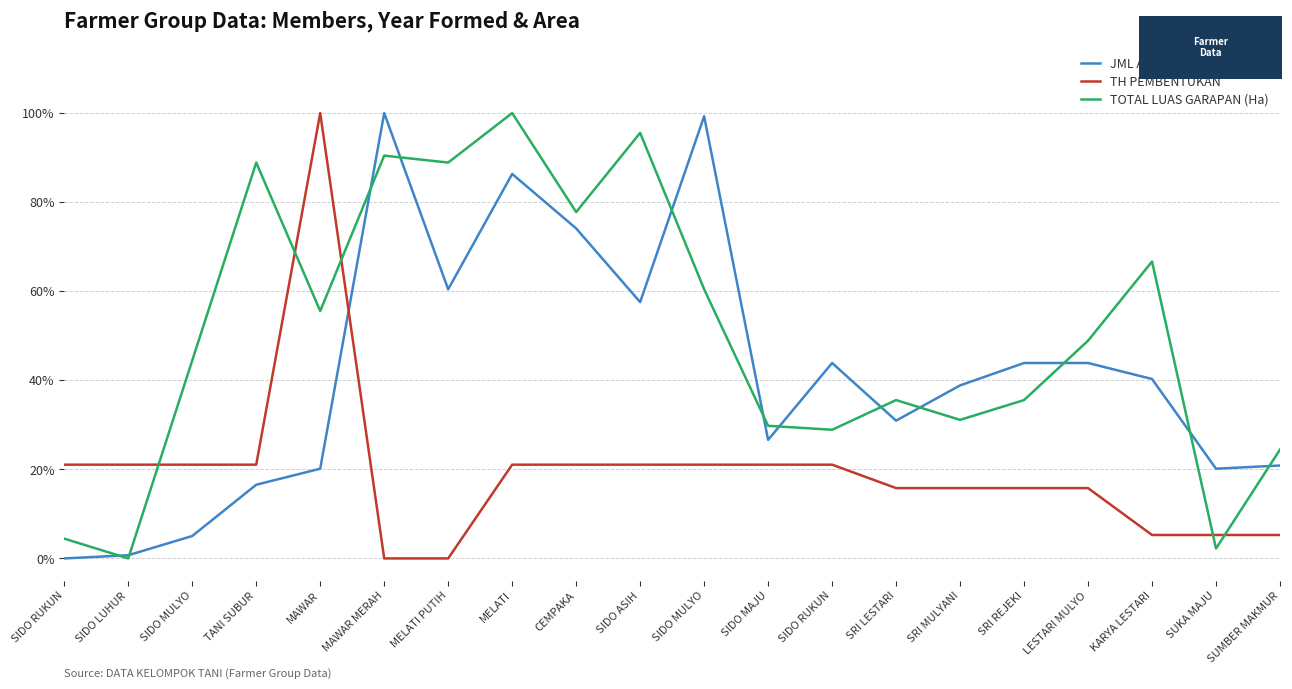

At which category is the sum across all series the highest?

MELATI